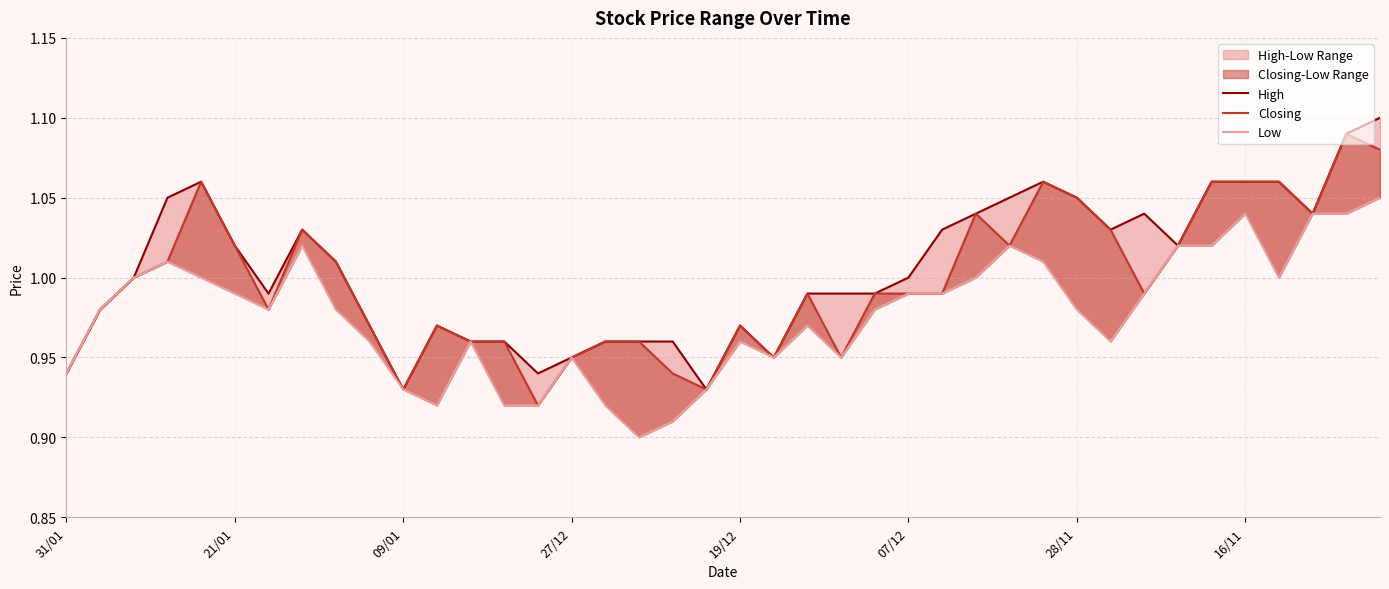

How many lines are shown in the chart?

3